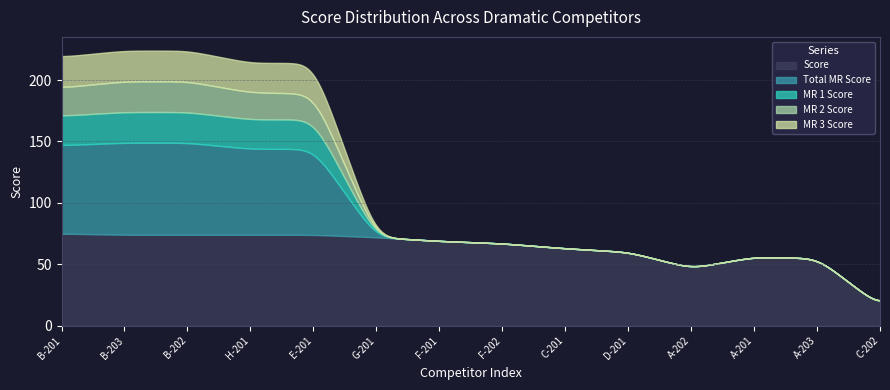

What is the greatest value displayed?

75